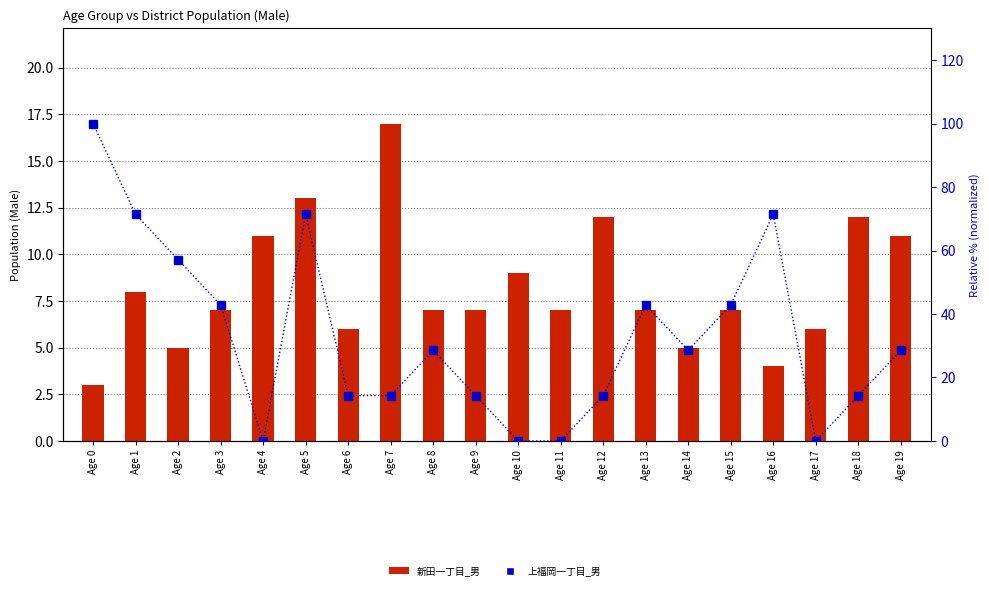

What is the sum of the 上福岡一丁目_男 values at Age 9 and Age 10?

14.3